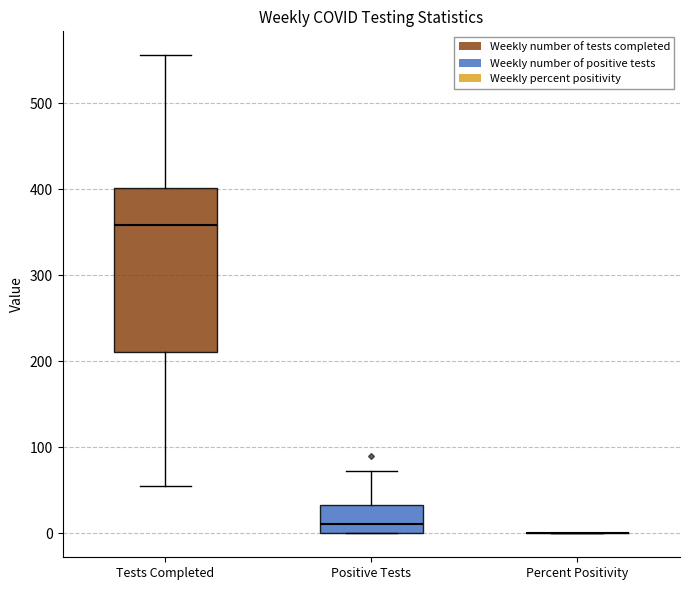

Reading left to right, transcribe this box plot: for each box, give where its median line is, the range the box spans, and where its two whiskers end, as read against the y-axis. The values are not printed on the chart, so give them approximately, as read against the axis.

Tests Completed: median 360, box 210 to 400, whiskers 60 to 560
Positive Tests: median 10, box 0 to 30, whiskers 0 to 70
Percent Positivity: box collapsed to a line at 0, whiskers 0 to 0